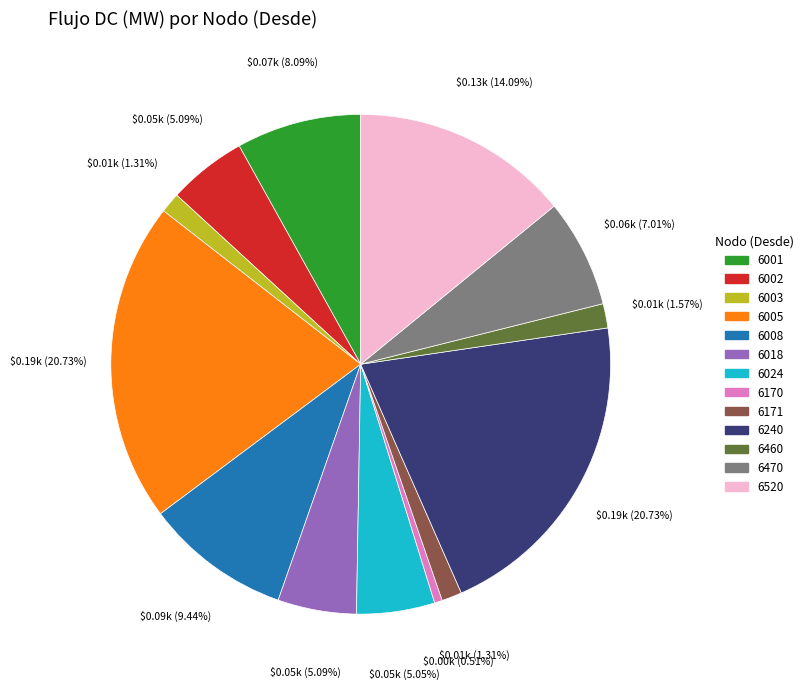

To the nearest percent, what is the difference between the largest and smallest slice percentages?

20%